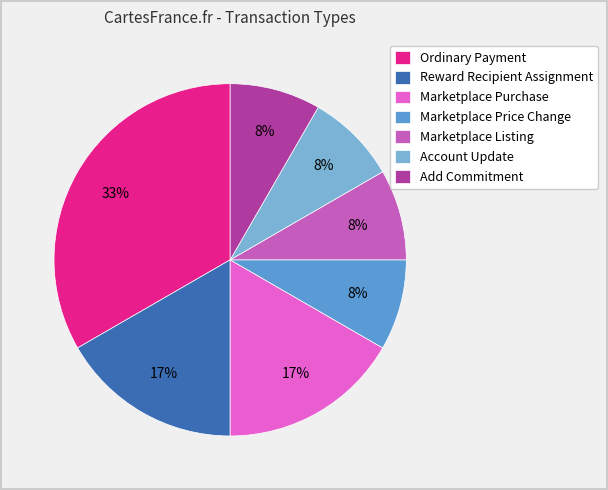

Is it true that Ordinary Payment is 27% of the pie?

False